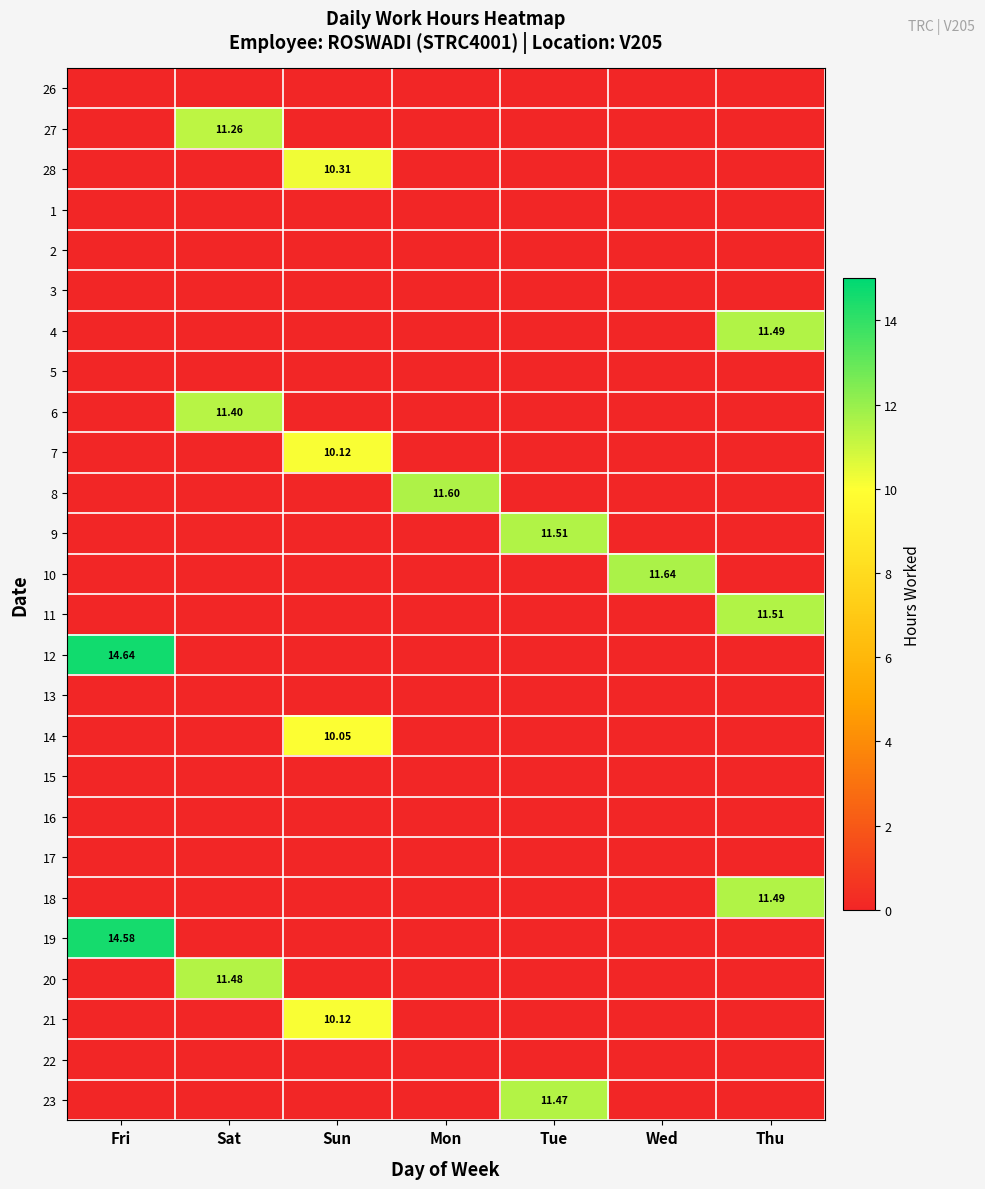

The 12 series shows -4.9 at Thu. True or false?

False